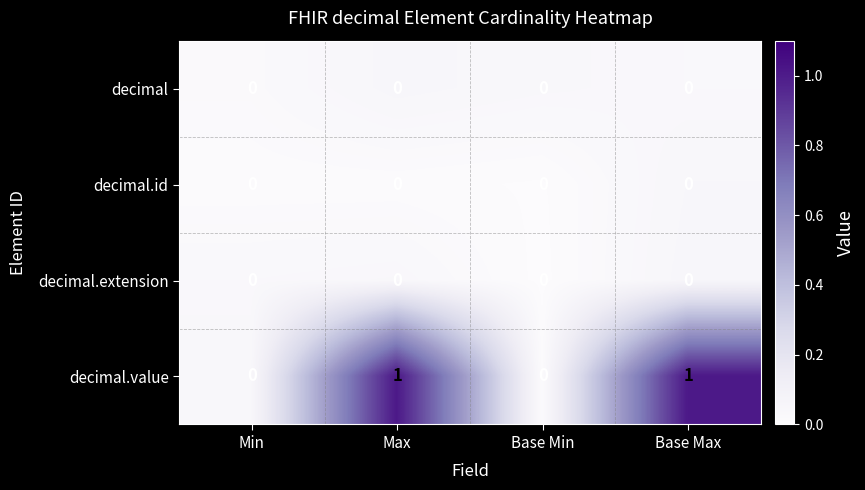

Which series has the widest spread of values?

decimal.value